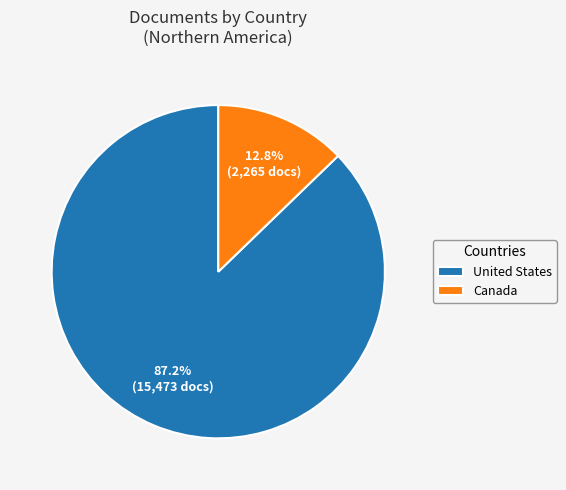

True or false: Canada accounts for 21% of the total.

False